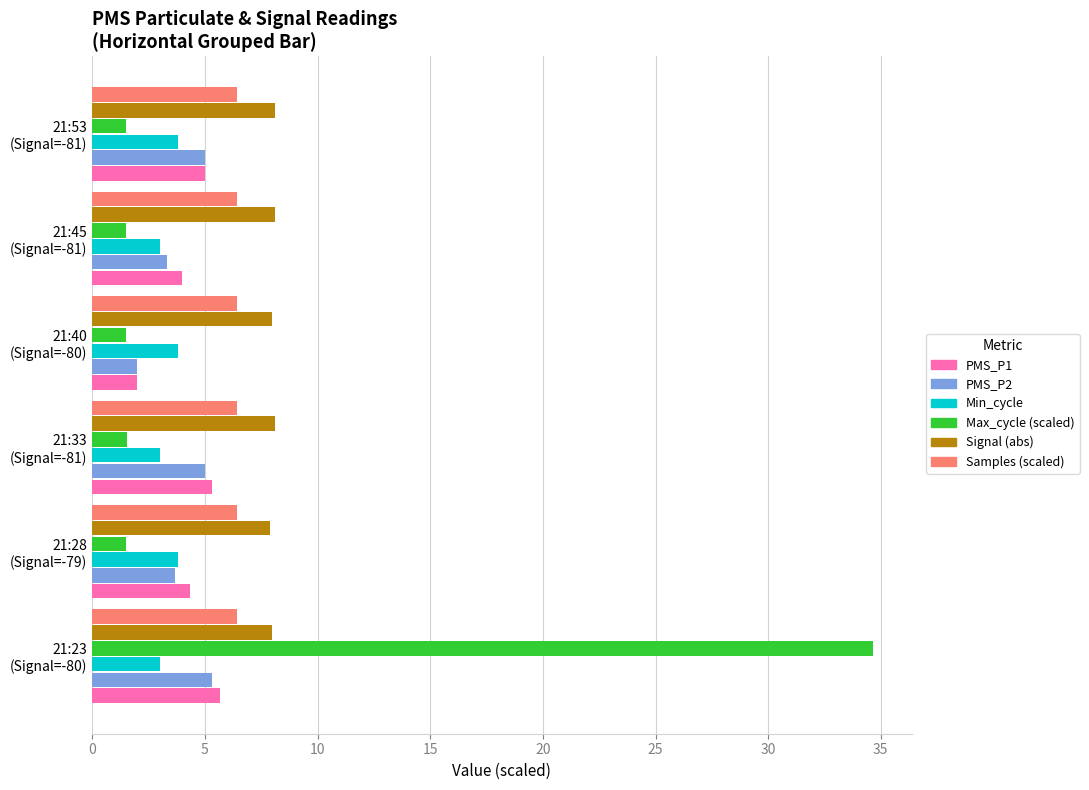

What is the highest value of the Samples (scaled) series?

6.4